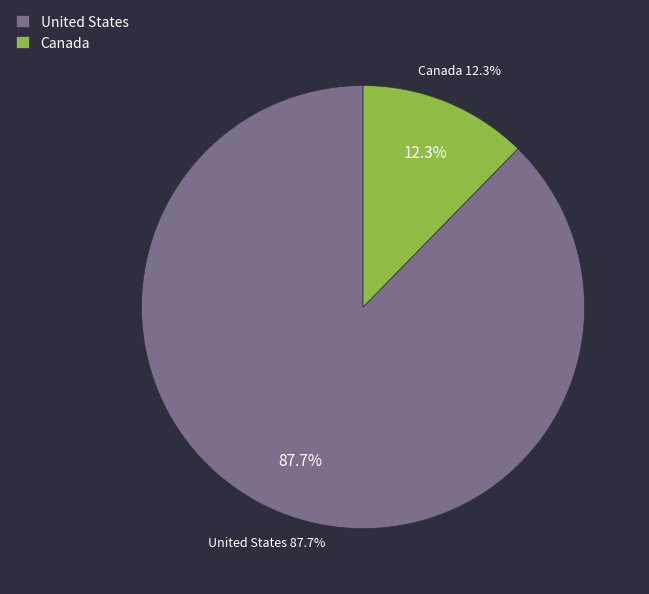

What percentage do Canada and United States together represent?

100.0%